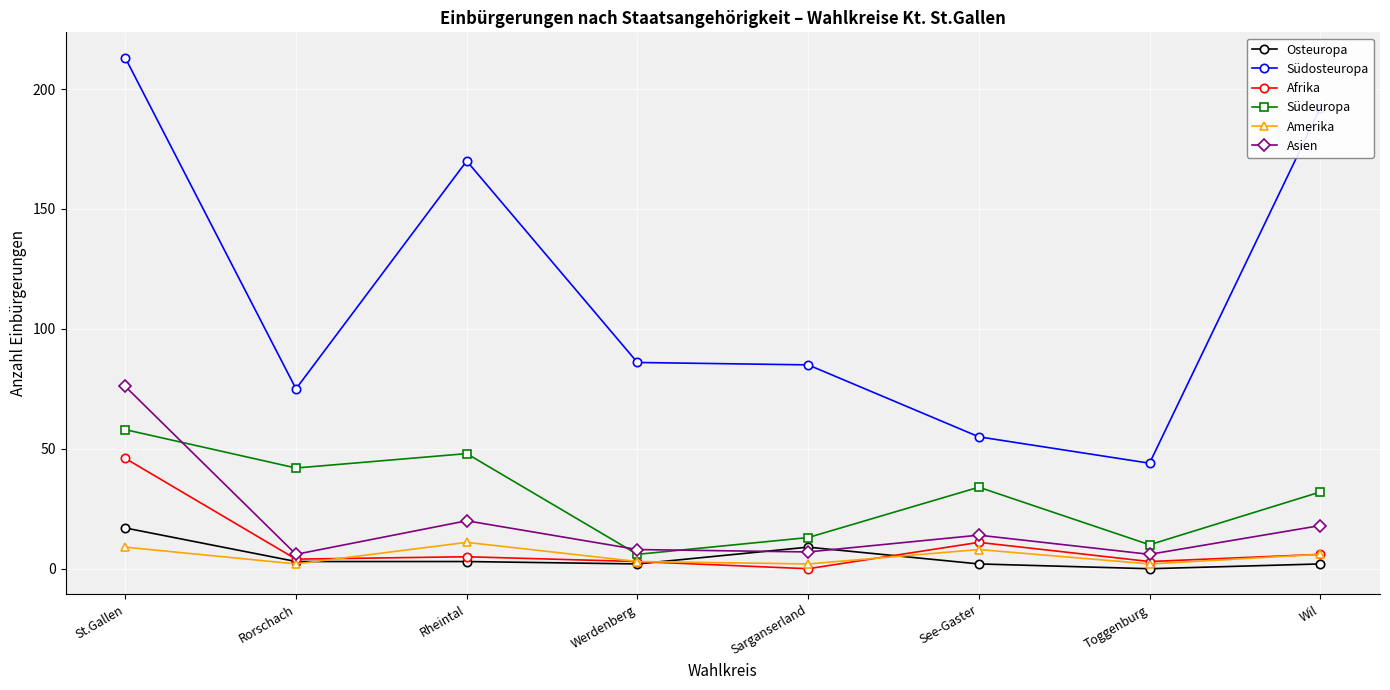

What is the difference between the maximum and minimum values in the Asien series?

70